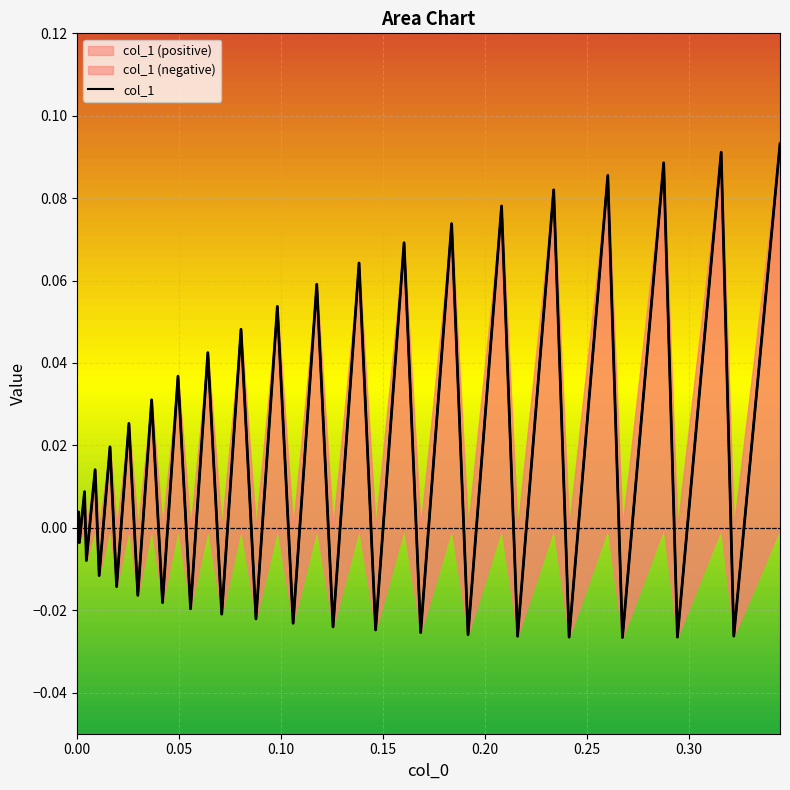

How many points are higher than both their immediate neighbors (excluding endpoints)?

19